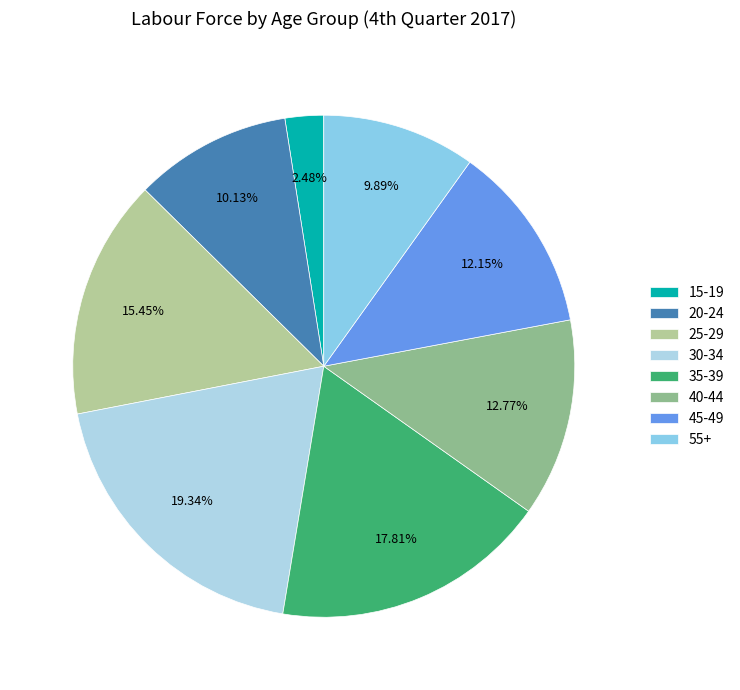

Approximately how many times larger is the value at 30-34 compared to 20-24?

1.9